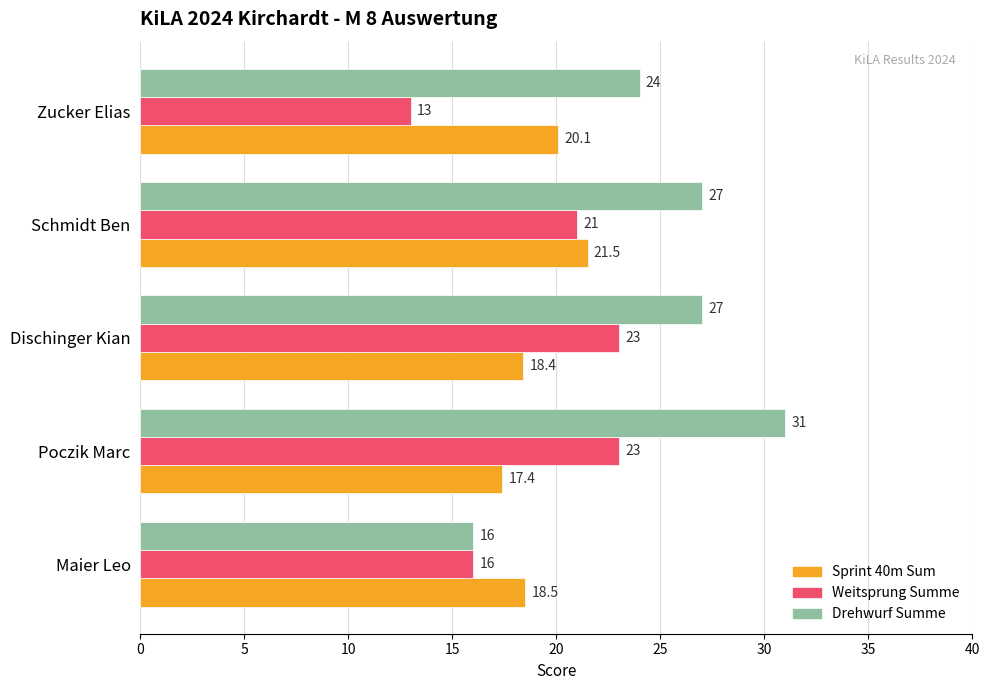

At how many categories does at least one series exceed 20?

4